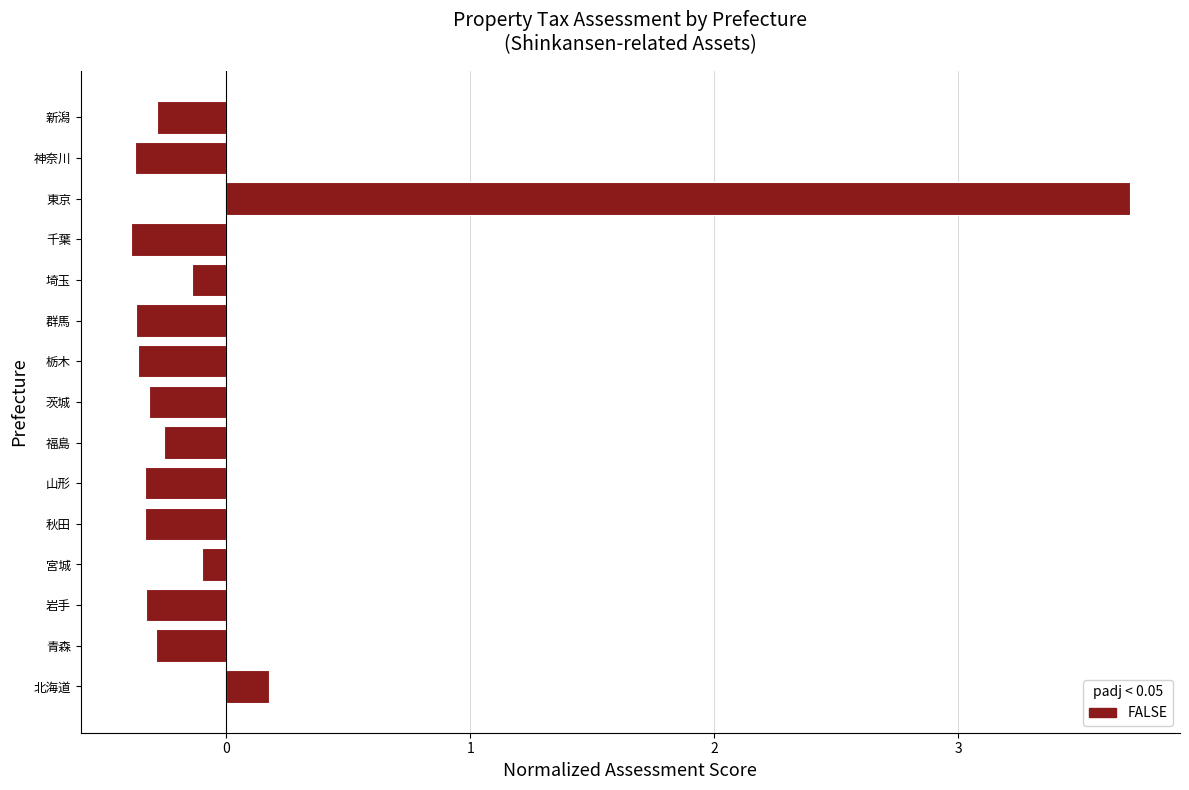

What is the change in value from 茨城 to 東京?

+4.0